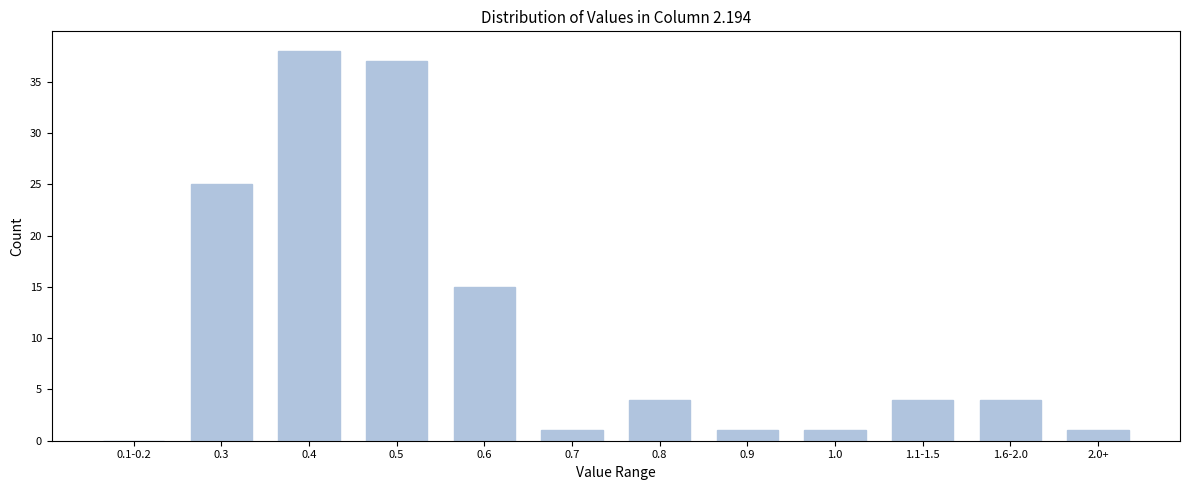

Reading left to right, extract all data points from this chart.

0.1-0.2=0	0.3=25	0.4=38	0.5=37	0.6=15	0.7=1	0.8=4	0.9=1	1.0=1	1.1-1.5=4	1.6-2.0=4	2.0+=1